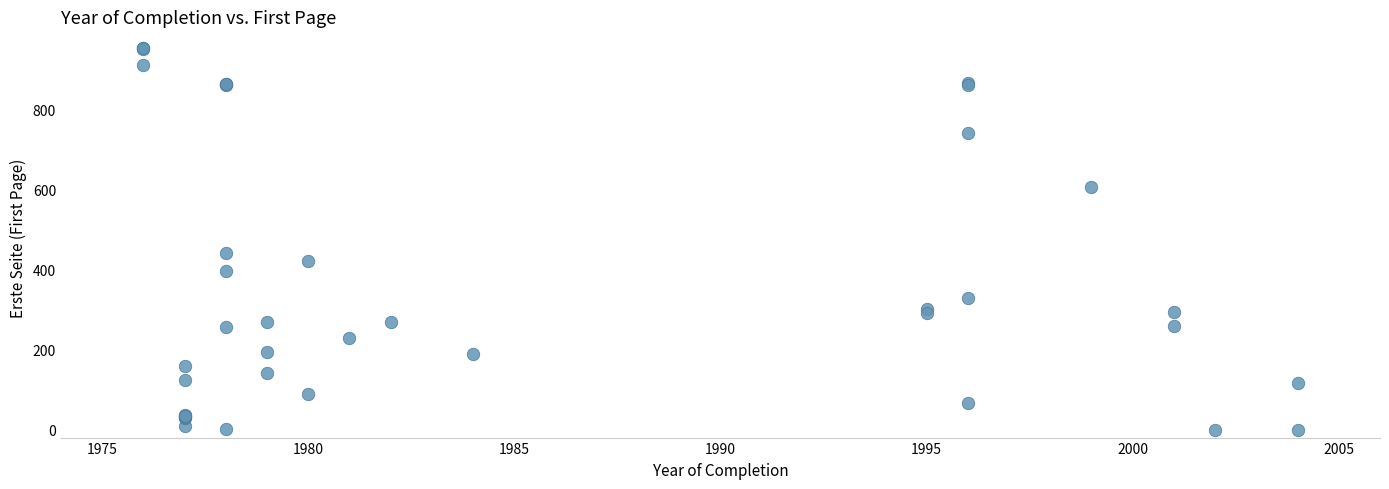

What Y value in the scatter plot is closest to 476?

441